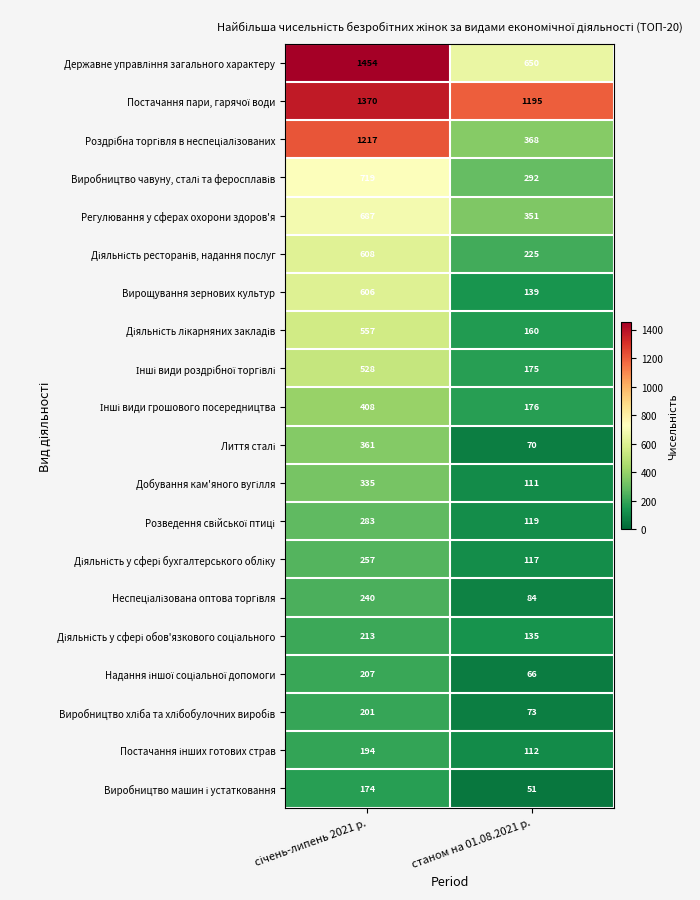

What is the difference between the highest and lowest values at станом на 01.08.2021 р.?

1144